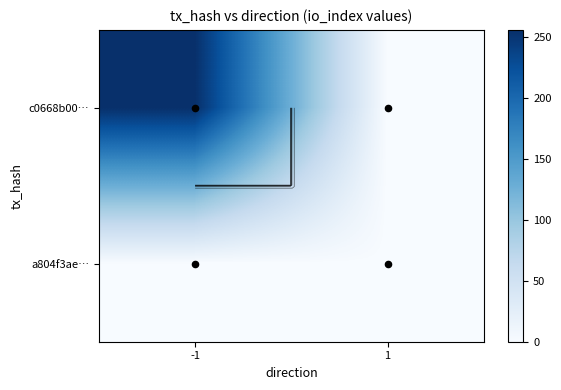

Rank the categories by a804f3ae… value from highest to lowest.

-1, 1